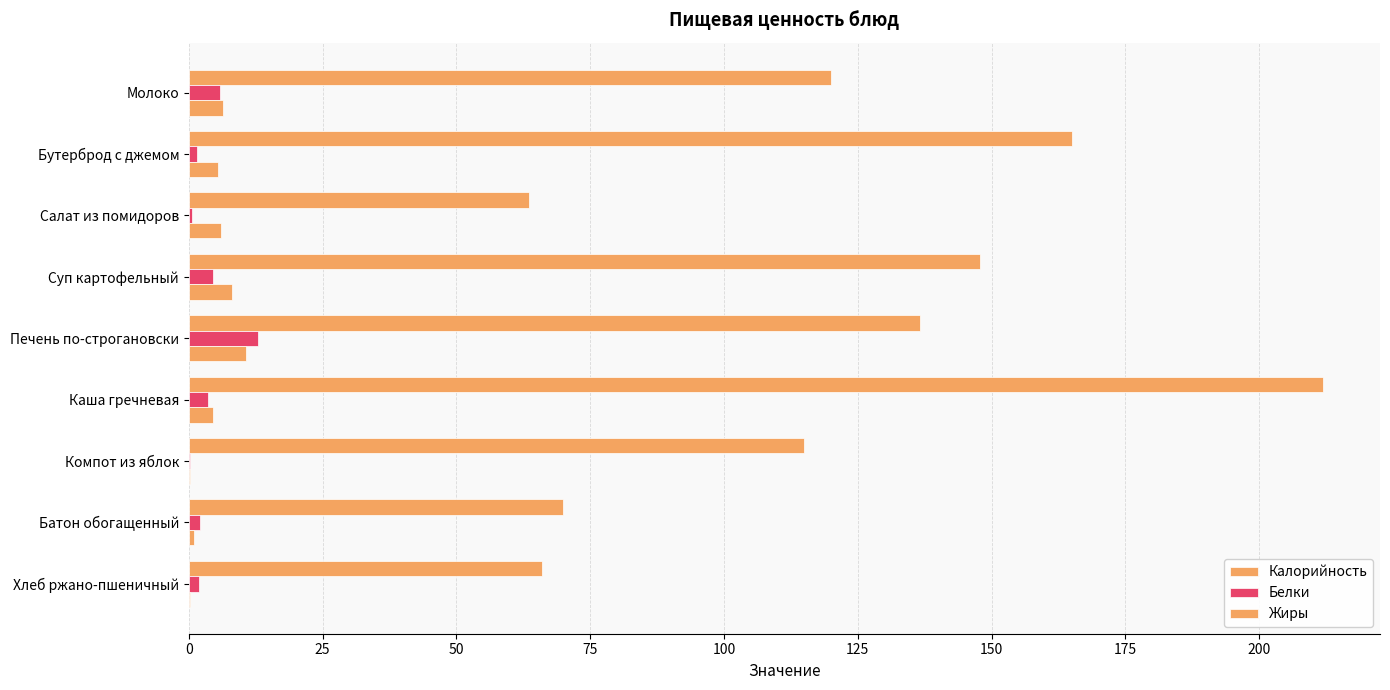

How many series are shown in this chart?

3